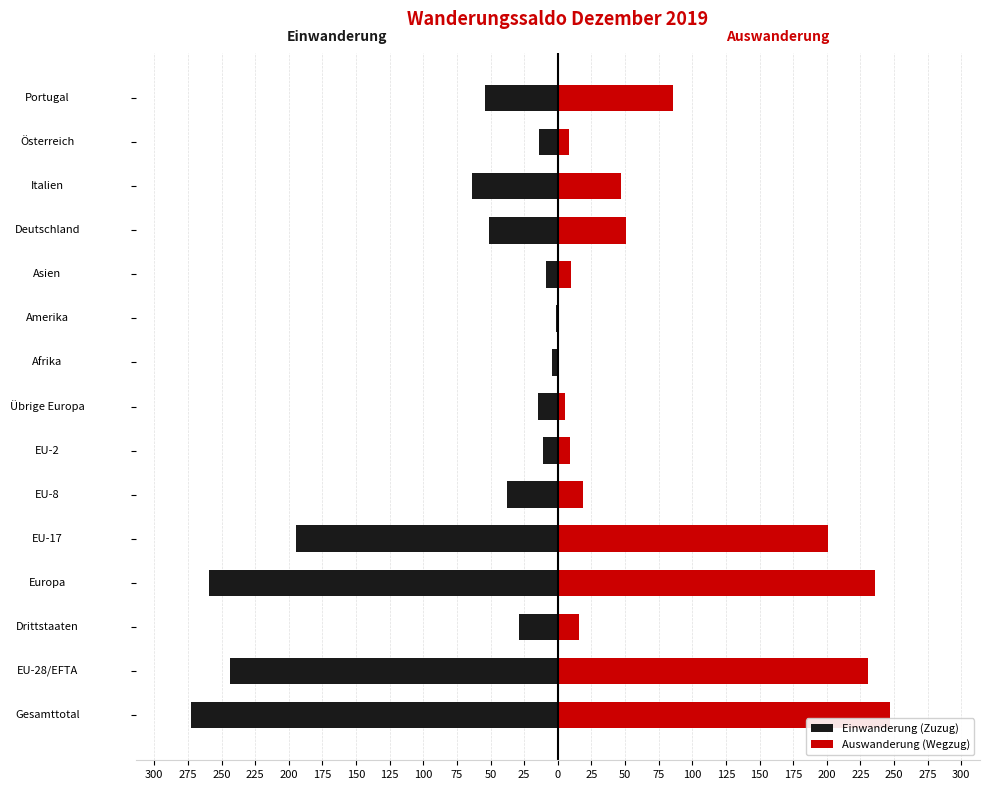

How many bars are there in total?

30